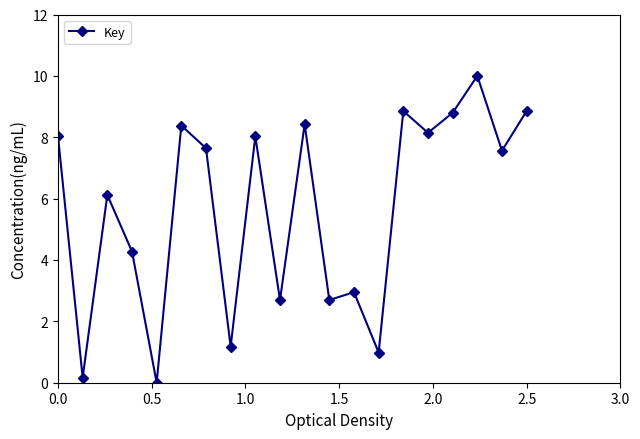

Does the chart have visible grid lines?

No